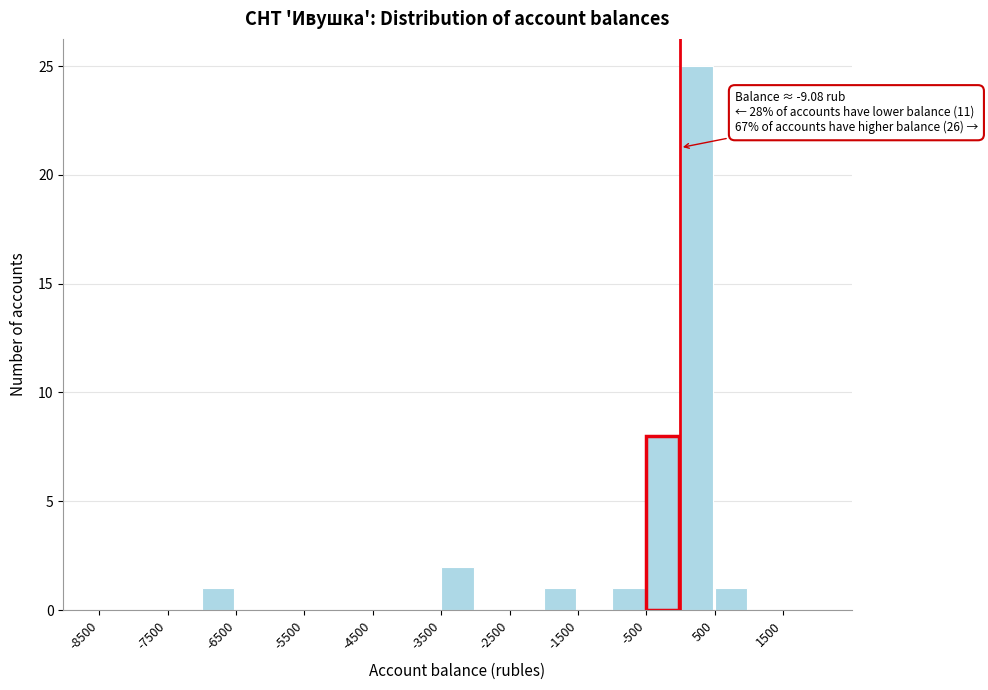

Over which range of the x-axis is the bar tallest?

0 to 500